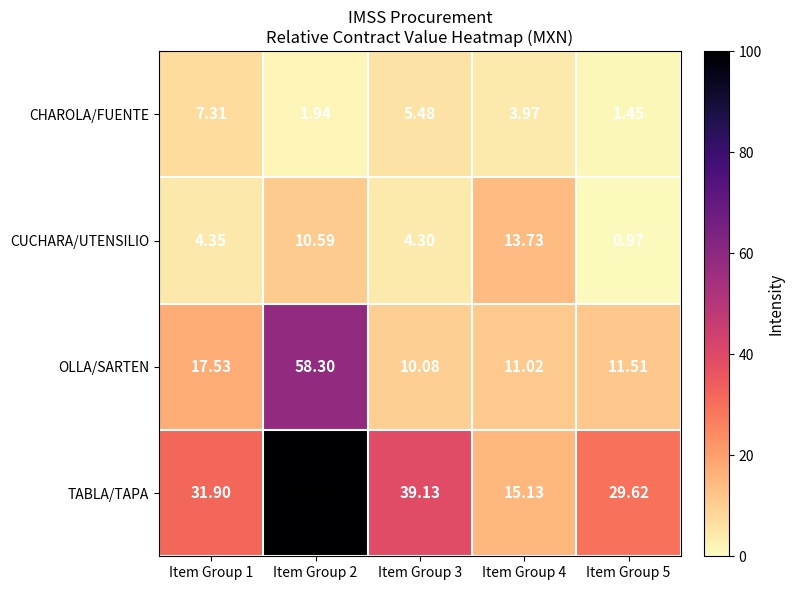

Rank the series at Item Group 2 from highest to lowest value.

TABLA/TAPA, OLLA/SARTEN, CUCHARA/UTENSILIO, CHAROLA/FUENTE